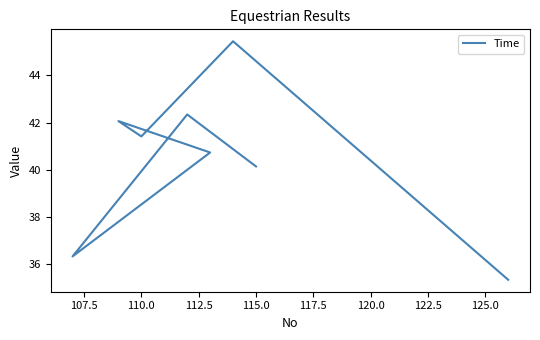

What is the maximum value shown in the chart?

45.4